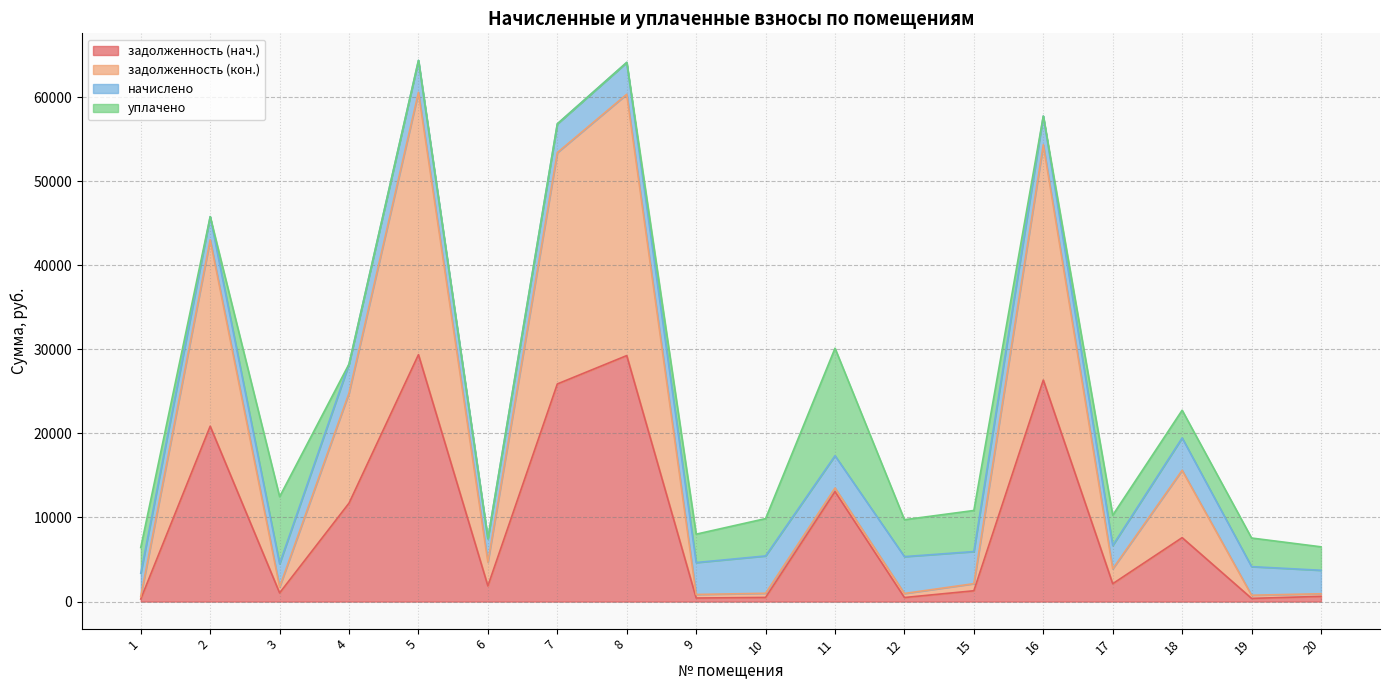

True or false: задолженность (кон.) has a value of 390.6 at 19.

False